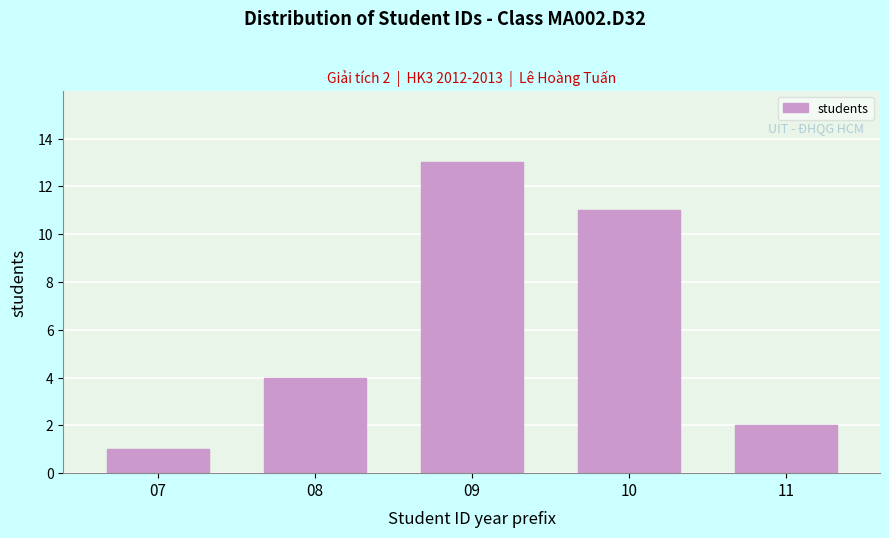

Reading left to right, extract all data points from this chart.

1	4	13	11	2